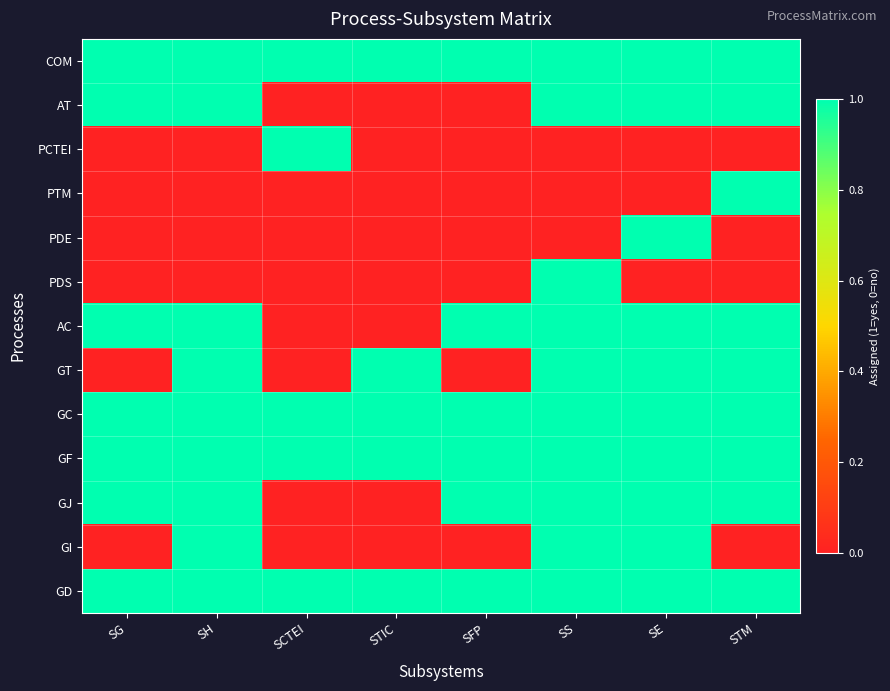

What is the spread (max minus min) of values at STM?

1